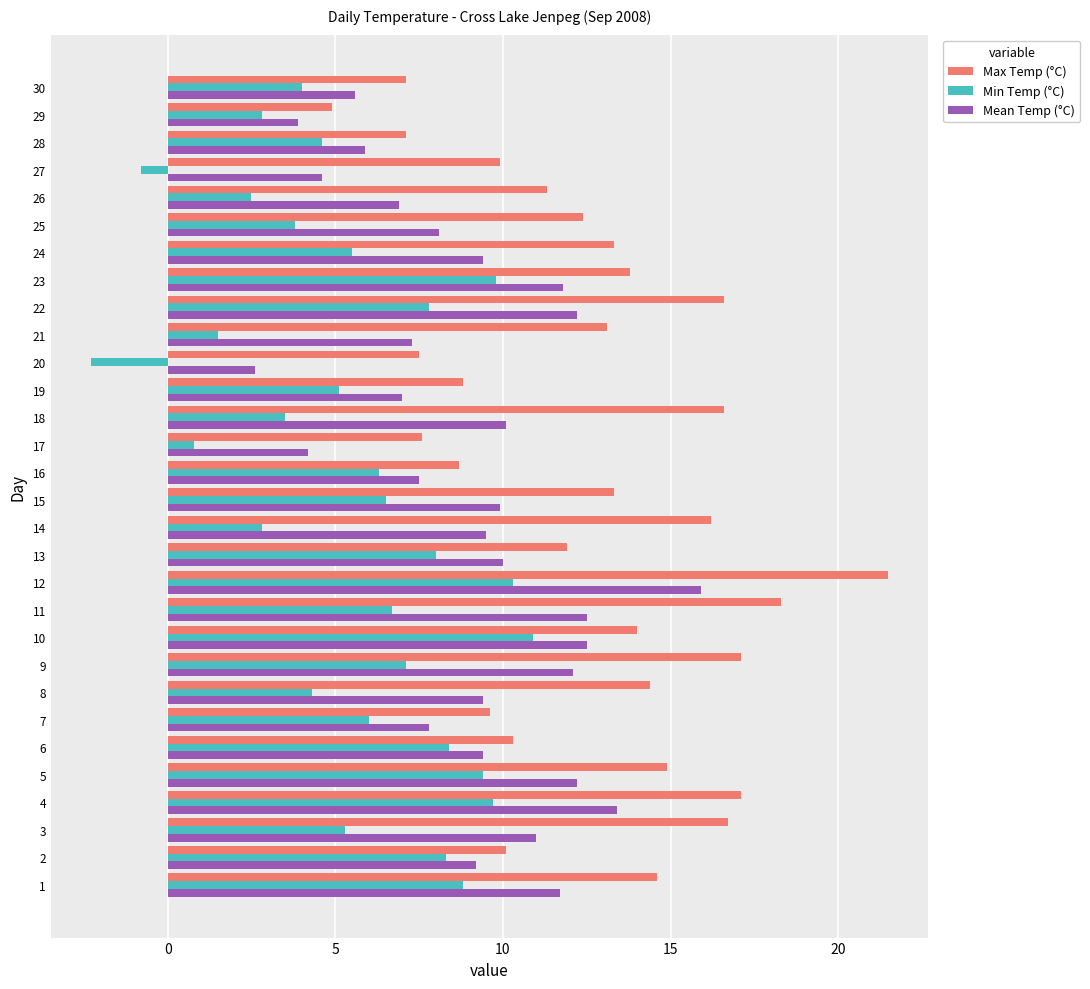

What is the difference between the maximum and minimum values in the Min Temp (°C) series?

13.2